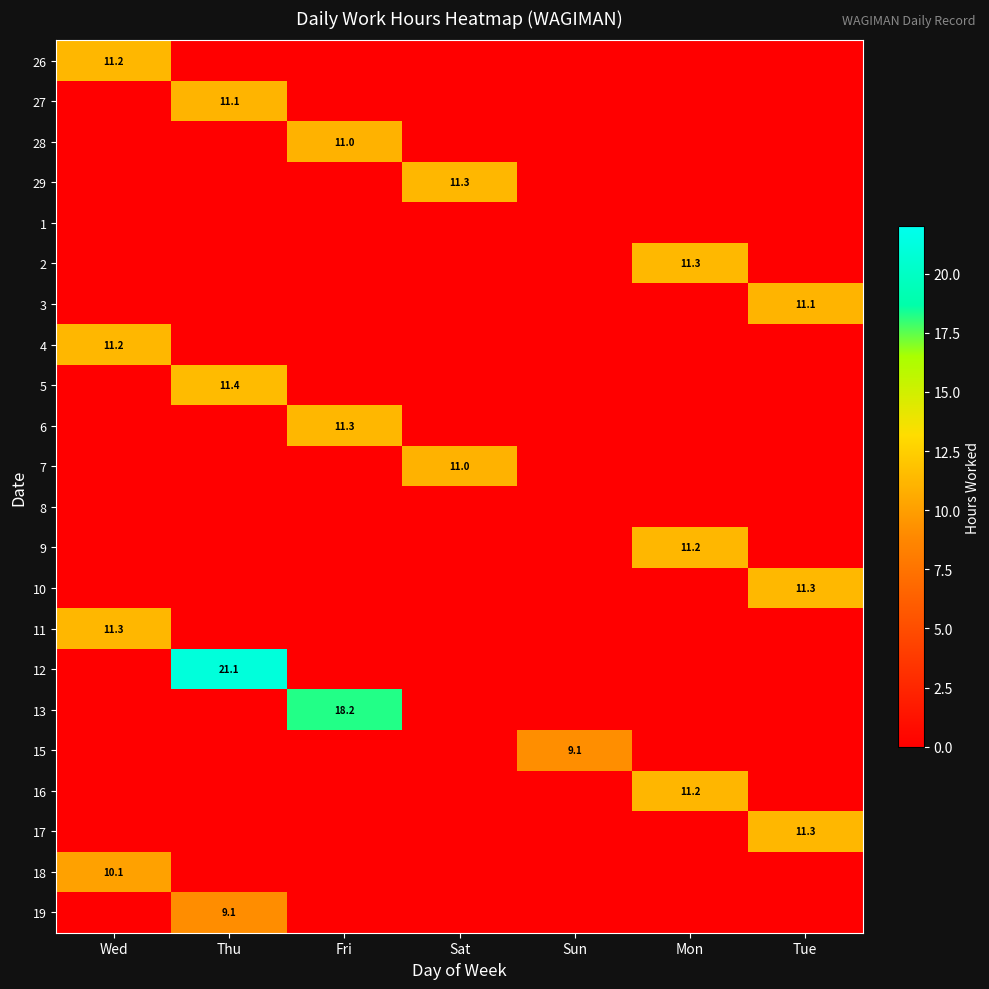

Rank the series by their maximum value, from lowest to highest.

1, 8, 19, 15, 18, 28, 7, 3, 27, 16, 26, 9, 4, 11, 6, 17, 29, 10, 2, 5, 13, 12